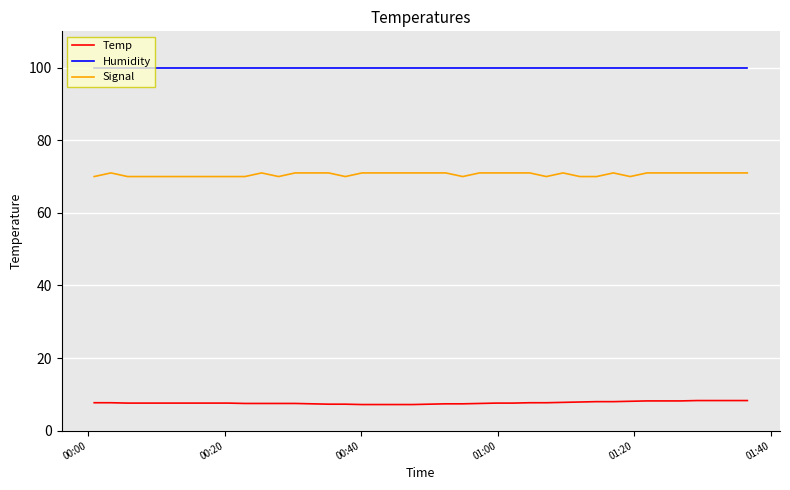

What is the greatest value displayed?

99.9